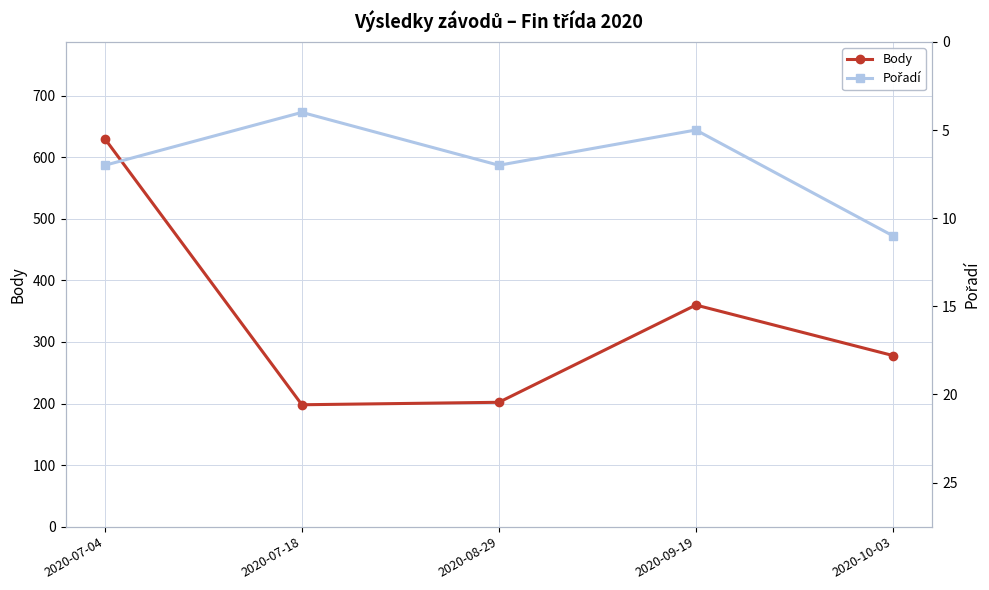

What is the difference between the highest and lowest values at 2020-09-19?

355